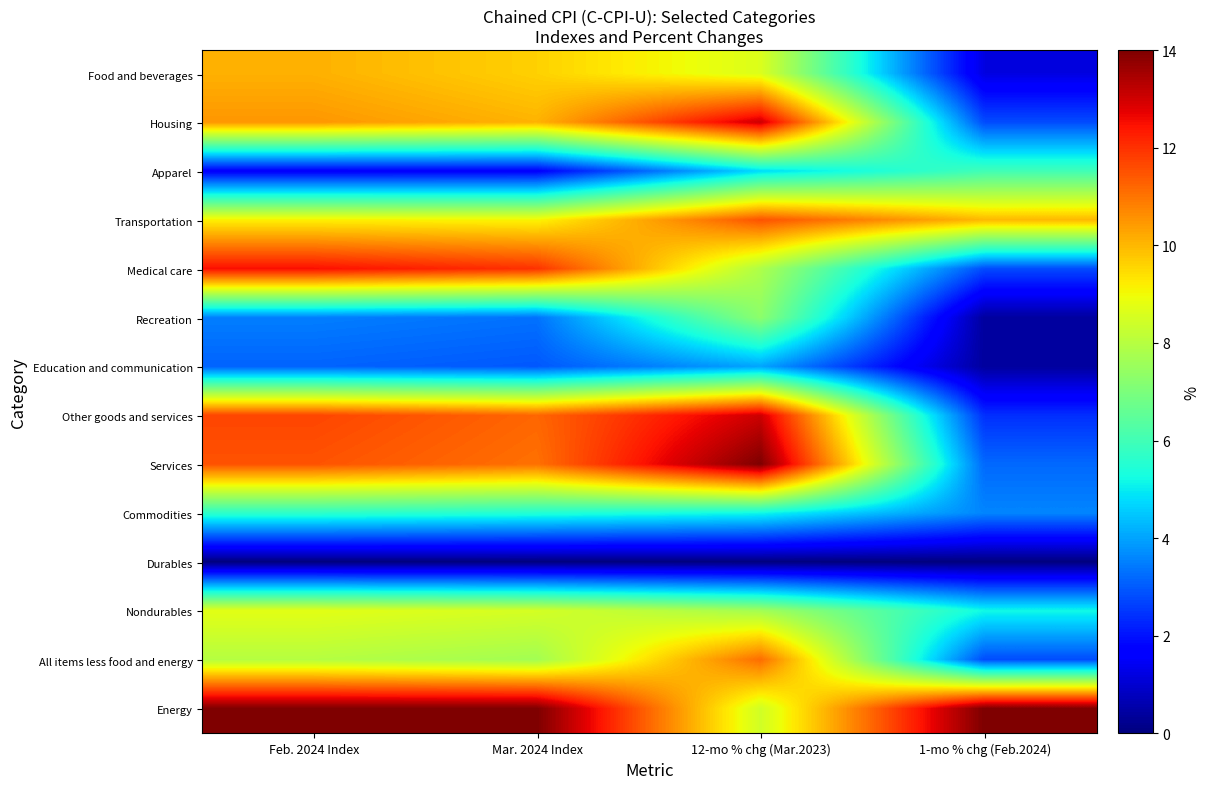

Reading left to right, transcribe all the data shown in this chart.

Food and beverages: Feb. 2024 Index=10.1	Mar. 2024 Index=9.6	12-mo % chg (Mar.2023)=8.6	1-mo % chg (Feb.2024)=1.2
Housing: Feb. 2024 Index=10.5	Mar. 2024 Index=10.1	12-mo % chg (Mar.2023)=13.0	1-mo % chg (Feb.2024)=2.8
Apparel: Feb. 2024 Index=1.6	Mar. 2024 Index=1.7	12-mo % chg (Mar.2023)=4.8	1-mo % chg (Feb.2024)=6.0
Transportation: Feb. 2024 Index=9.2	Mar. 2024 Index=9.1	12-mo % chg (Mar.2023)=11.5	1-mo % chg (Feb.2024)=10.0
Medical care: Feb. 2024 Index=12.5	Mar. 2024 Index=12.0	12-mo % chg (Mar.2023)=7.9	1-mo % chg (Feb.2024)=2.8
Recreation: Feb. 2024 Index=3.5	Mar. 2024 Index=3.3	12-mo % chg (Mar.2023)=7.3	1-mo % chg (Feb.2024)=0.4
Education and communication: Feb. 2024 Index=3.1	Mar. 2024 Index=3.0	12-mo % chg (Mar.2023)=4.0	1-mo % chg (Feb.2024)=0.4
Other goods and services: Feb. 2024 Index=11.7	Mar. 2024 Index=11.2	12-mo % chg (Mar.2023)=13.0	1-mo % chg (Feb.2024)=2.4
Services: Feb. 2024 Index=11.5	Mar. 2024 Index=11.1	12-mo % chg (Mar.2023)=14.0	1-mo % chg (Feb.2024)=3.2
Commodities: Feb. 2024 Index=5.7	Mar. 2024 Index=5.5	12-mo % chg (Mar.2023)=5.2	1-mo % chg (Feb.2024)=3.6
Durables: Feb. 2024 Index=0.0	Mar. 2024 Index=0.0	12-mo % chg (Mar.2023)=0.0	1-mo % chg (Feb.2024)=0.0
Nondurables: Feb. 2024 Index=8.8	Mar. 2024 Index=8.5	12-mo % chg (Mar.2023)=7.7	1-mo % chg (Feb.2024)=5.2
All items less food and energy: Feb. 2024 Index=8.0	Mar. 2024 Index=7.7	12-mo % chg (Mar.2023)=11.1	1-mo % chg (Feb.2024)=2.8
Energy: Feb. 2024 Index=14.0	Mar. 2024 Index=14.0	12-mo % chg (Mar.2023)=8.4	1-mo % chg (Feb.2024)=14.0